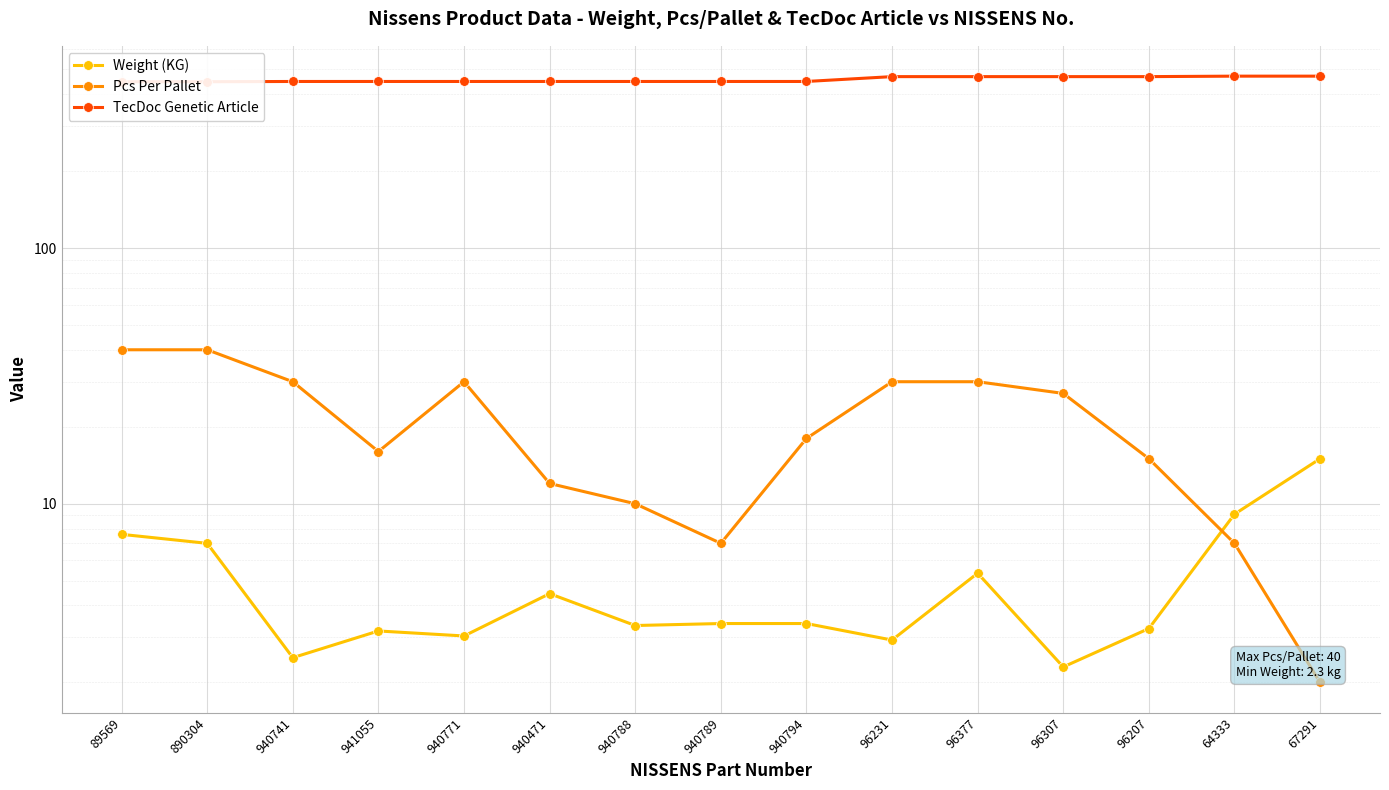

True or false: Weight (KG) and Pcs Per Pallet intersect in this chart.

True